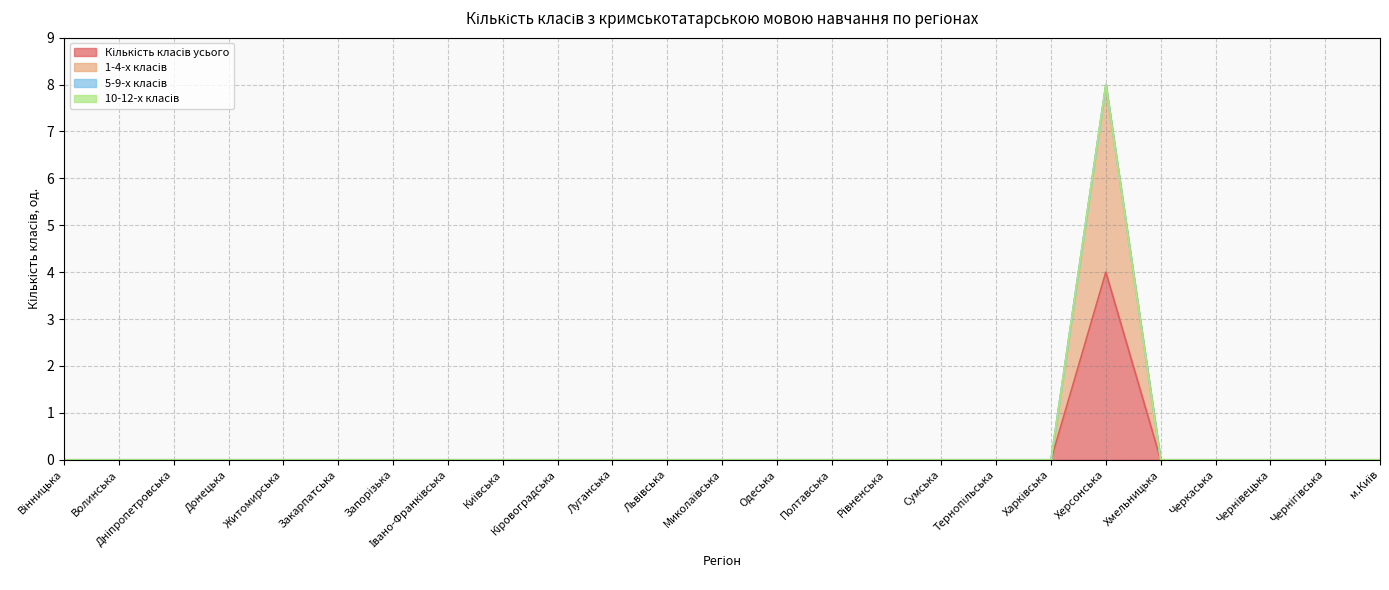

In 1-4-х класів, how many points are higher than both neighbors (excluding endpoints)?

1